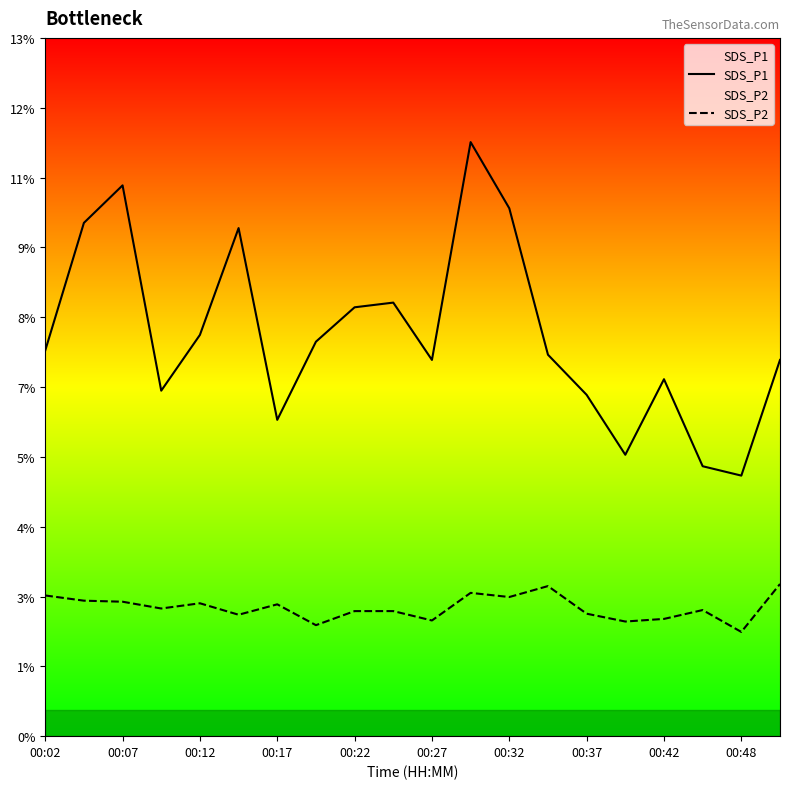

Does the chart display data point markers on the line(s)?

No